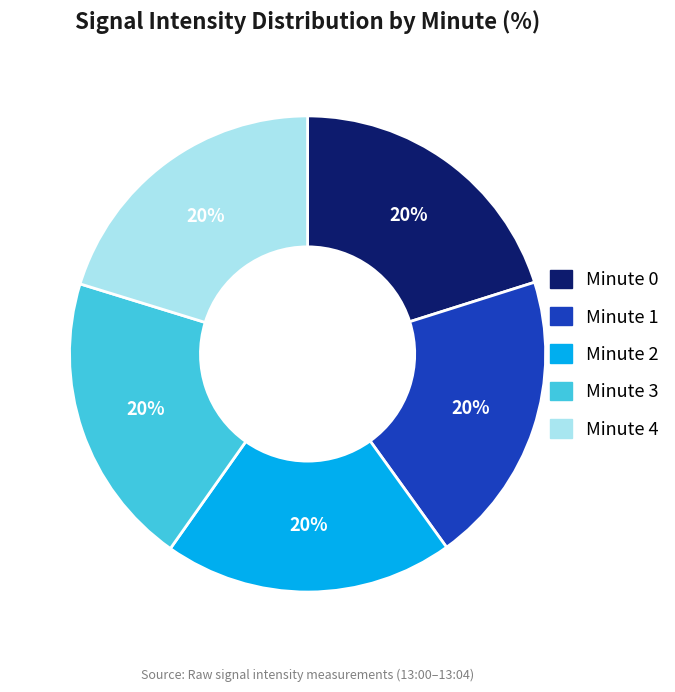

Is there any slice that represents more than half of the pie?

No